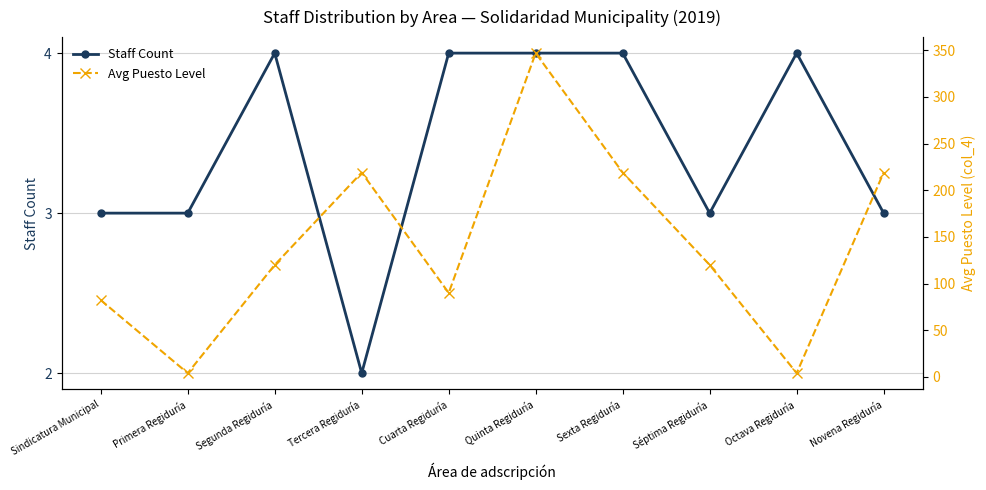

Reading left to right, extract all data points from this chart.

Staff Count: 3.0	3.0	4.0	2.0	4.0	4.0	4.0	3.0	4.0	3.0
Avg Puesto Level: 82.3	4.0	120.0	219.0	90.0	347.0	219.0	120.0	4.0	219.0